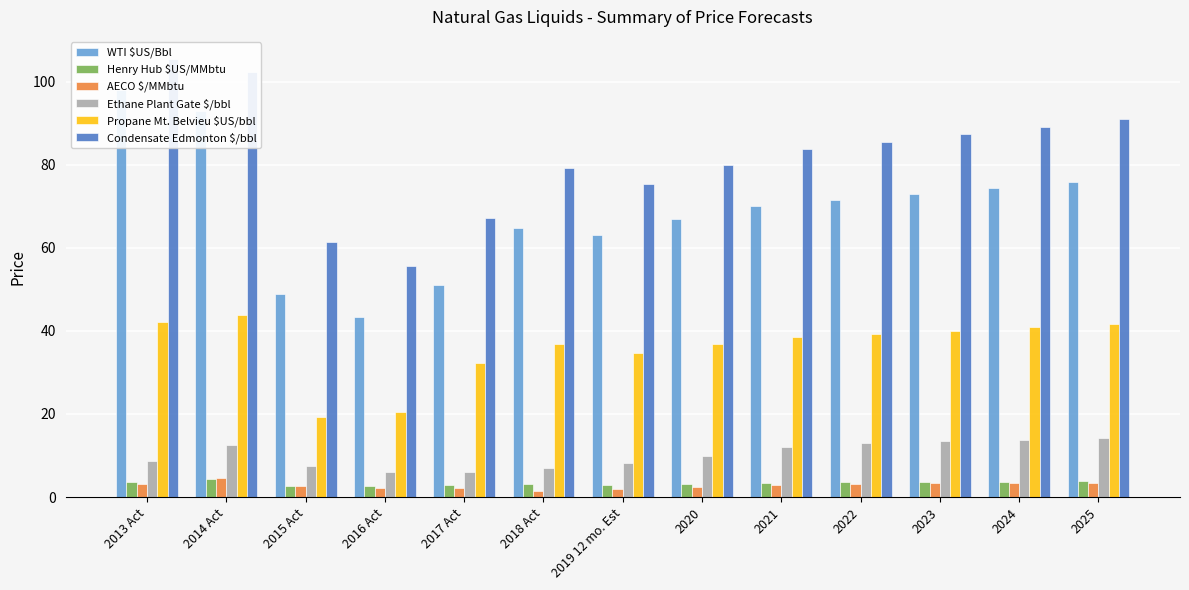

What is the minimum value shown in the chart?

1.5